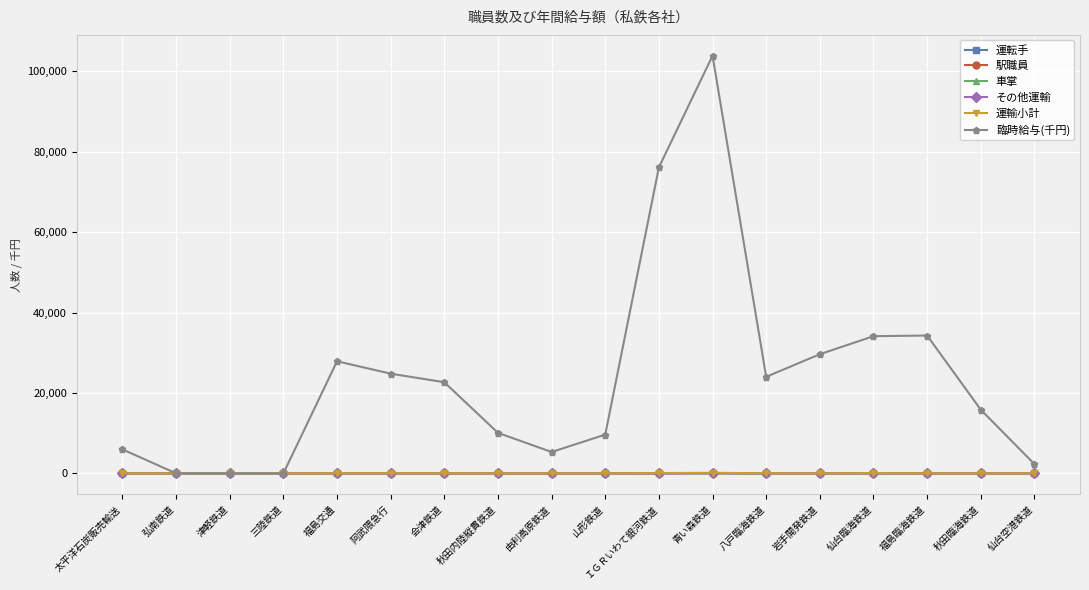

Is it true that 臨時給与(千円) equals 15255 at 岩手開発鉄道?

False